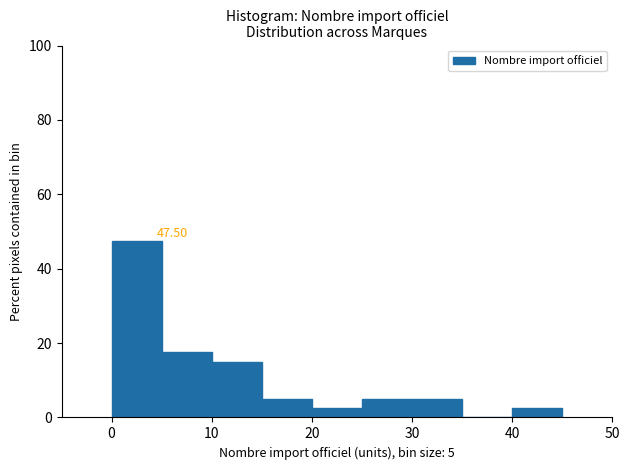

Over which range of the x-axis is the bar tallest?

0 to 5